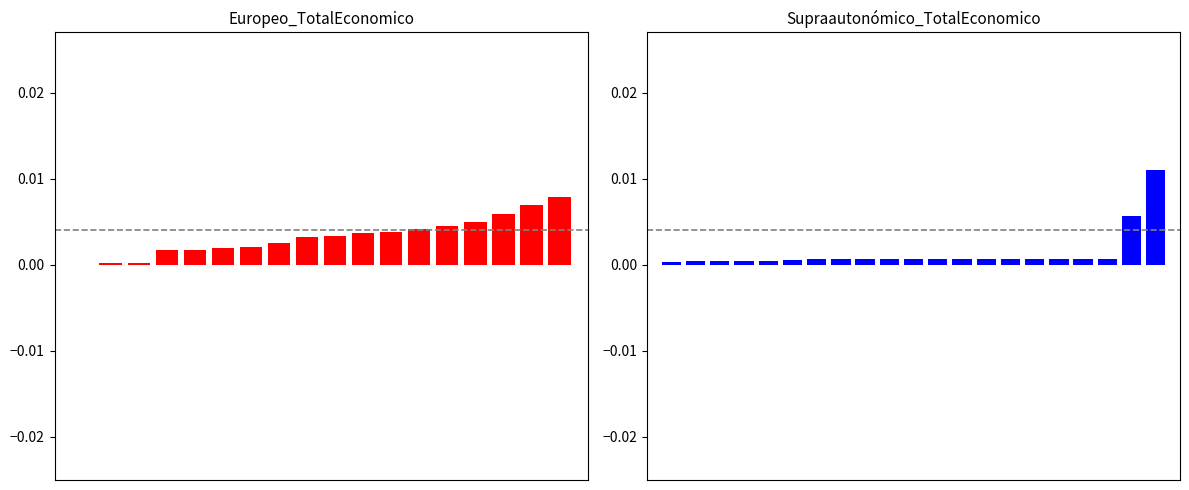

Rank the categories by value from highest to lowest.

20, 19, 18, 17, 16, 15, 14, 13, 12, 11, 10, 9, 8, 7, 6, 5, 3, 4, 2, 1, 0